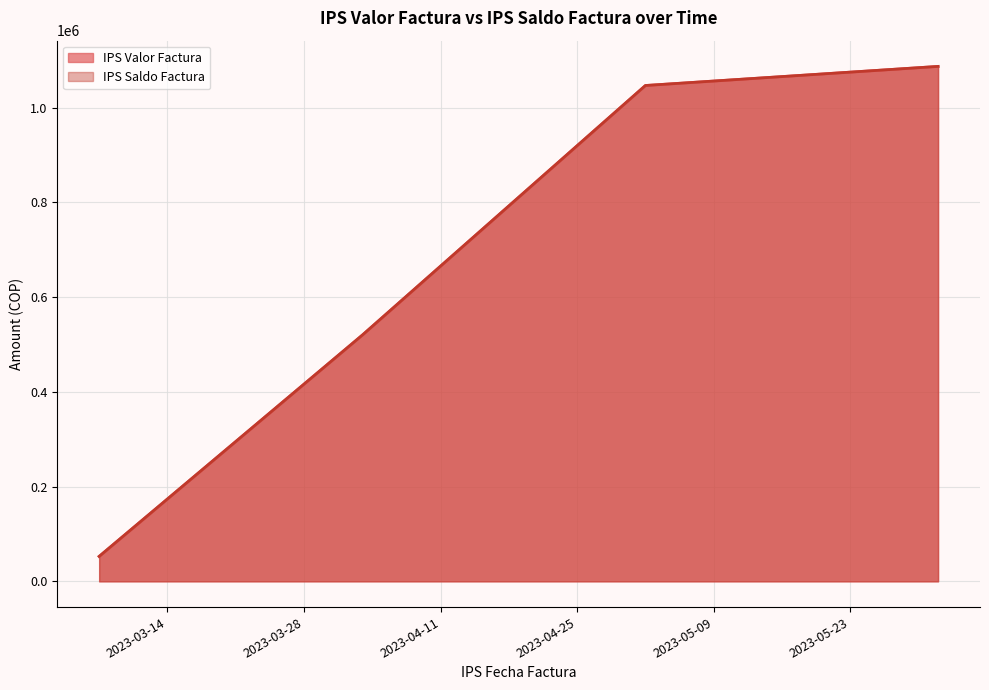

Is the value of IPS Saldo Factura at 2023-06-01 greater than the value of IPS Valor Factura at 2023-05-02?

Yes